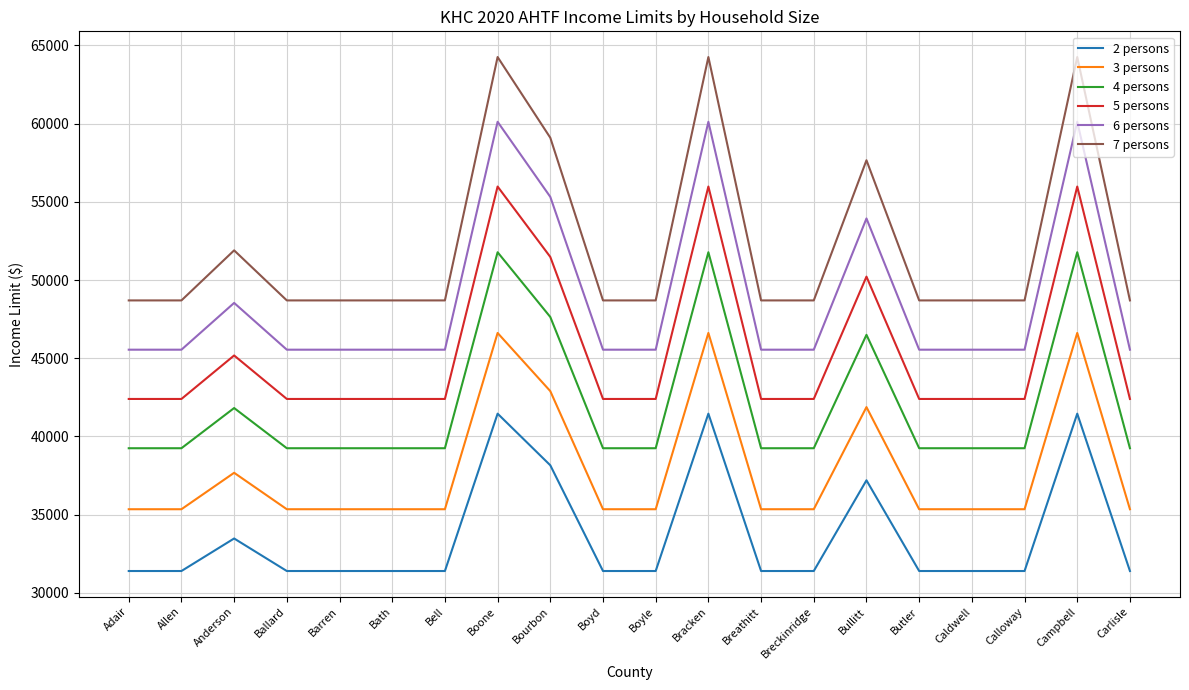

Does the chart display data point markers on the line(s)?

No